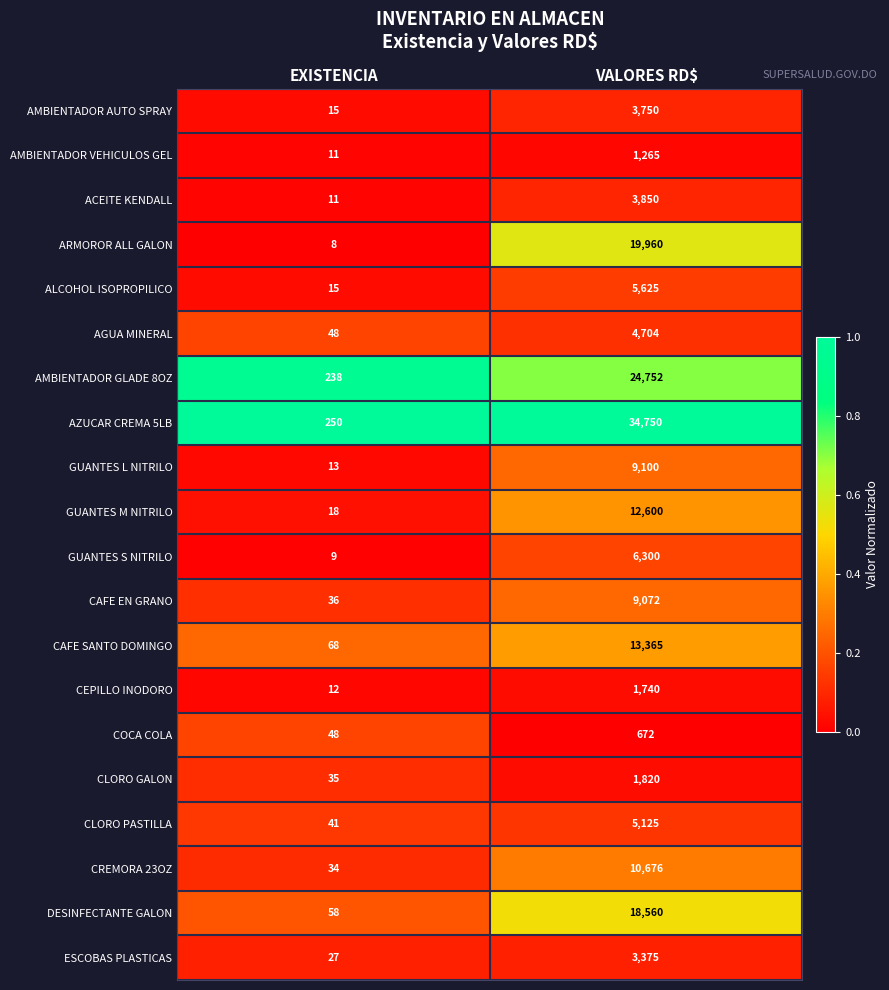

What is the approximate value of AGUA MINERAL at EXISTENCIA?

48